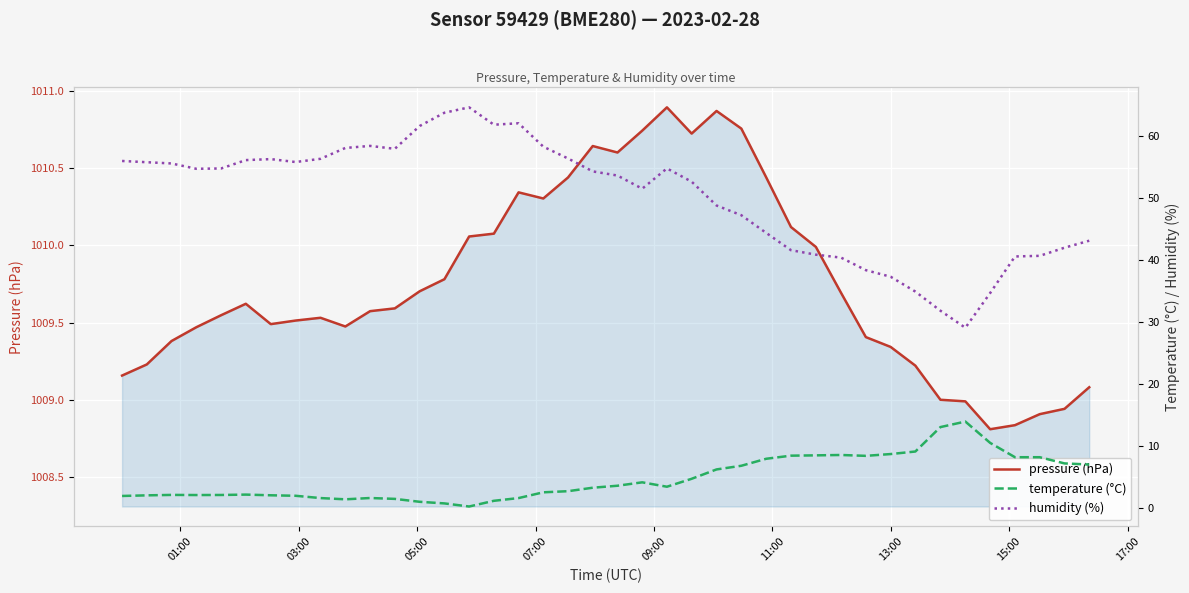

True or false: temperature (°C) and humidity (%) cross at least once.

False